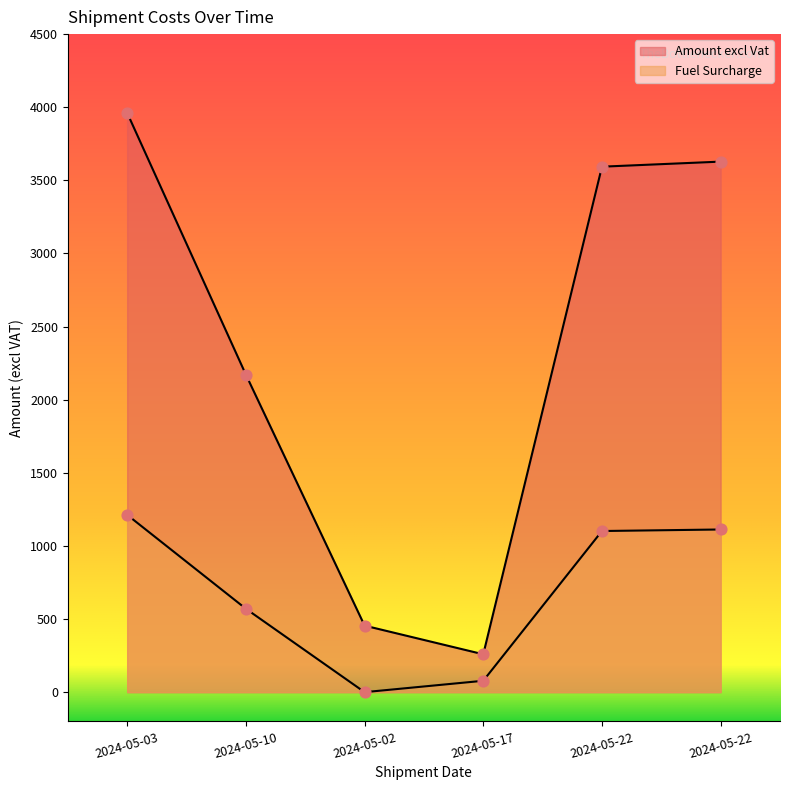

Which series contains the highest Y value?

Amount excl Vat